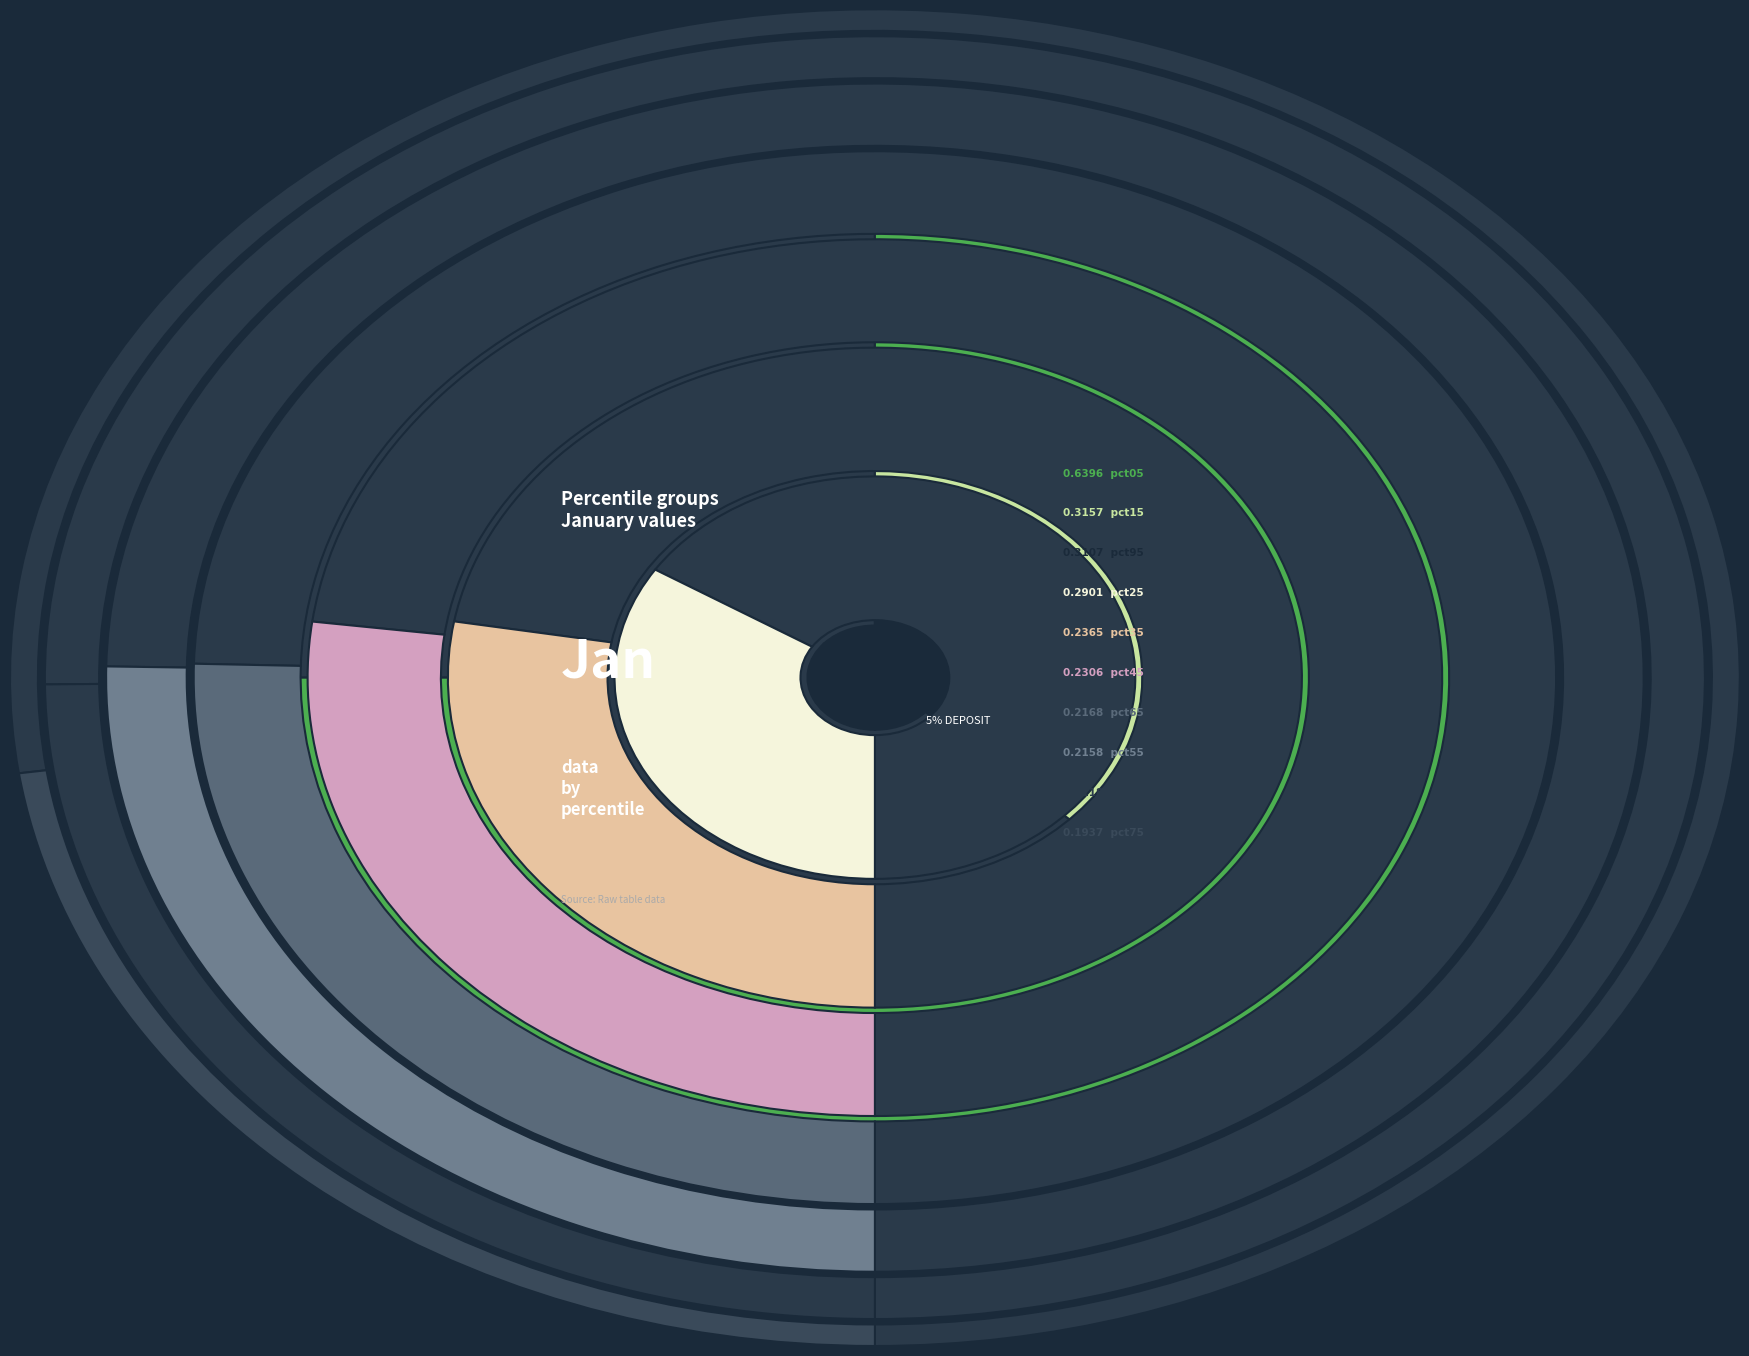

Is it true that pct65 is 1% of the pie?

False